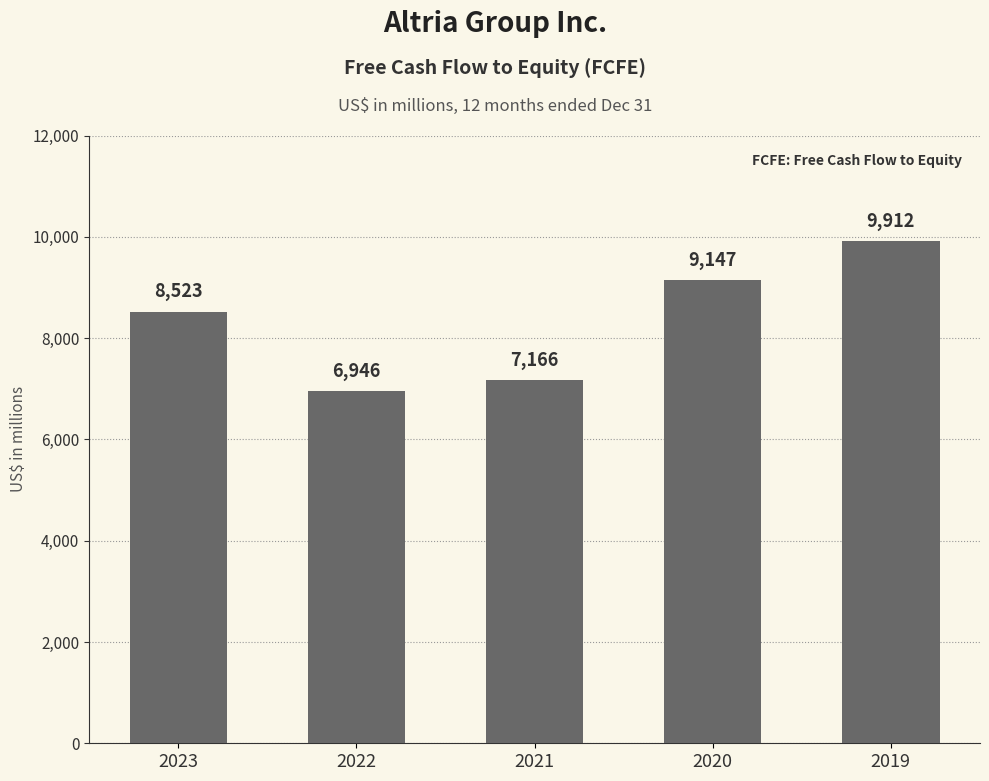

Reading left to right, list all the values displayed in this chart.

8523	6946	7166	9147	9912